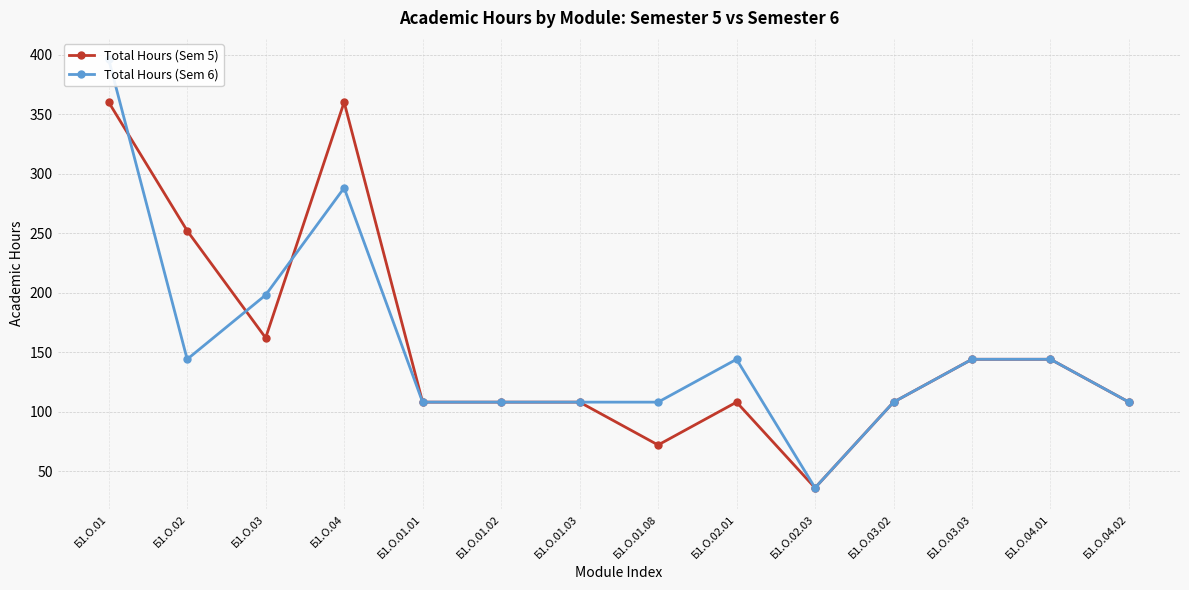

What is the label of the 3rd point from the right?

Б1.О.03.03